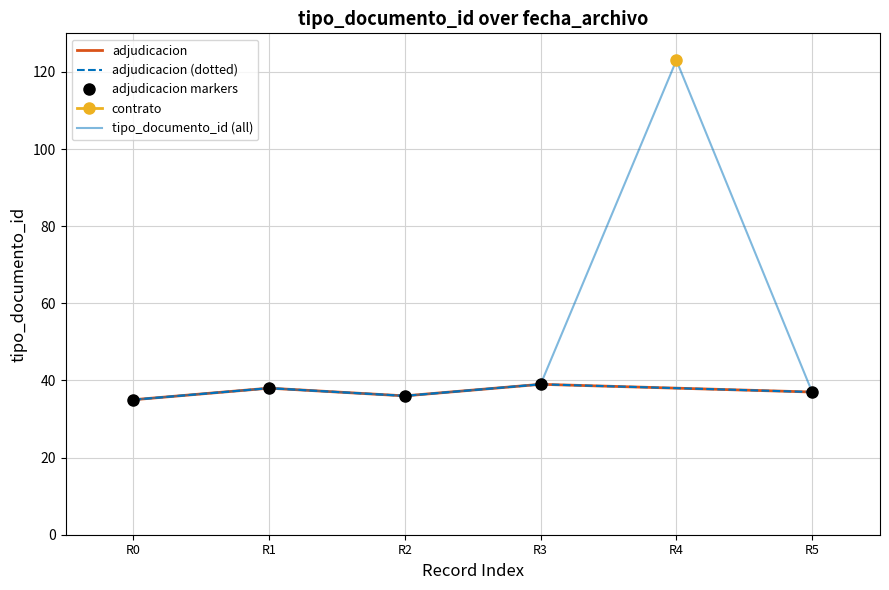

Is it true that tipo_documento_id (all) equals 24 at R3?

False